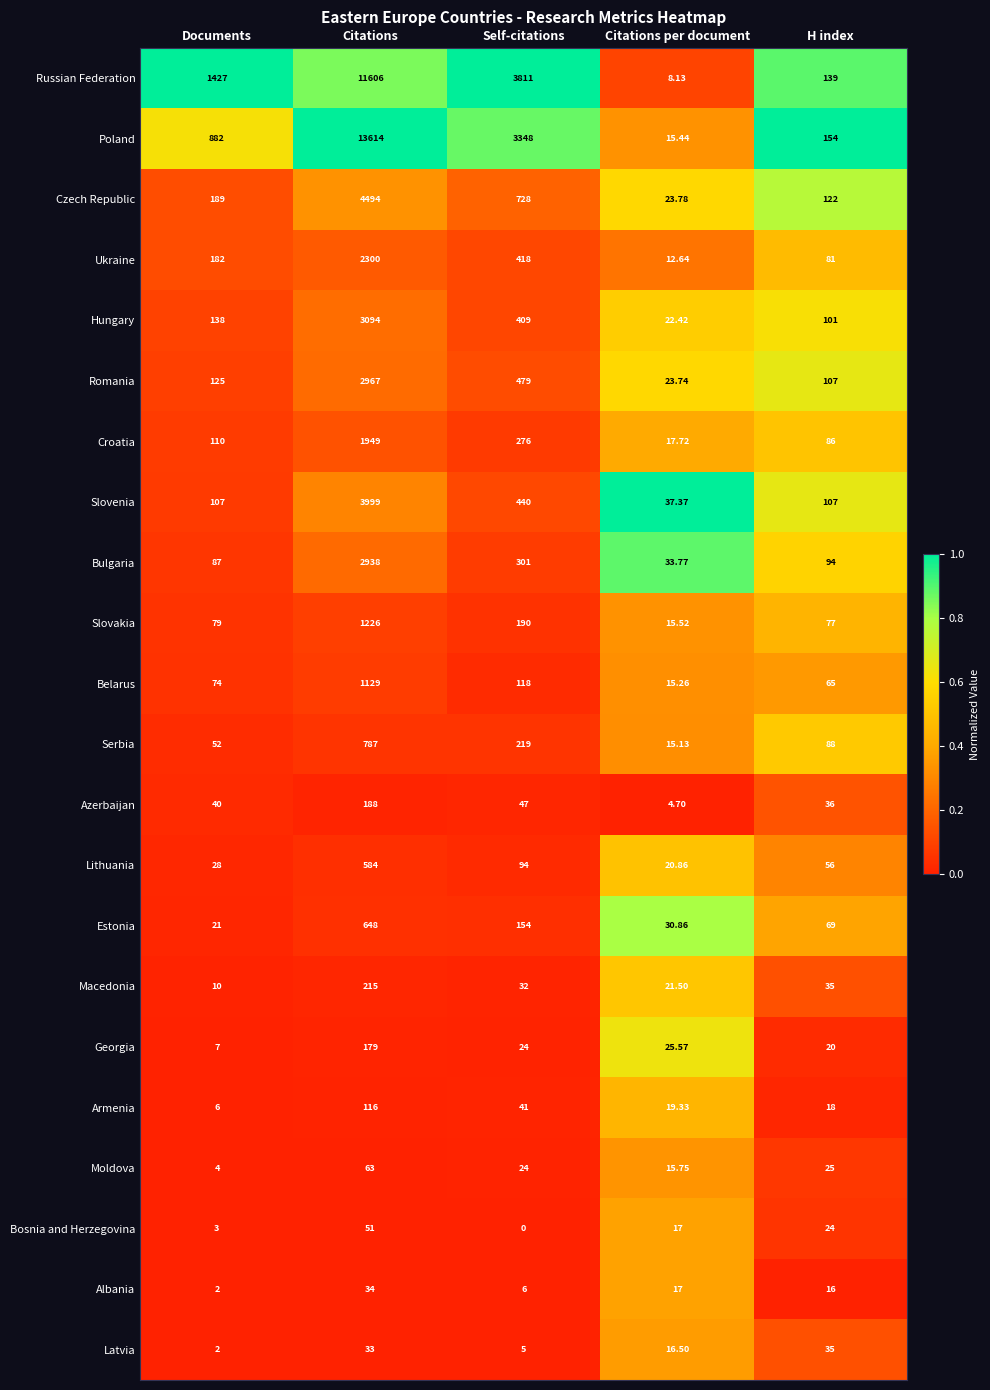

Rank the categories by Latvia value from highest to lowest.

H index, Citations, Citations per document, Self-citations, Documents